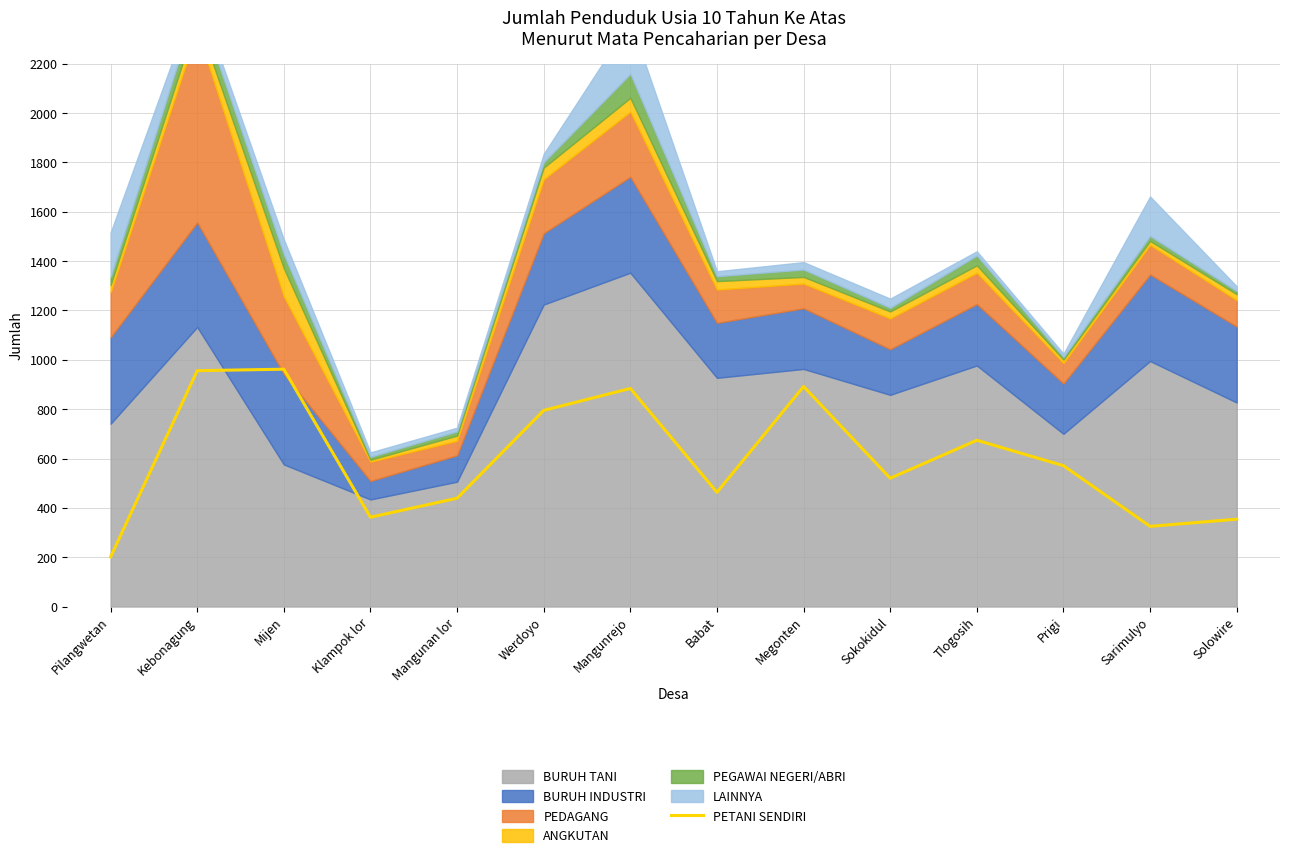

What is the highest value of the PETANI SENDIRI series?

962